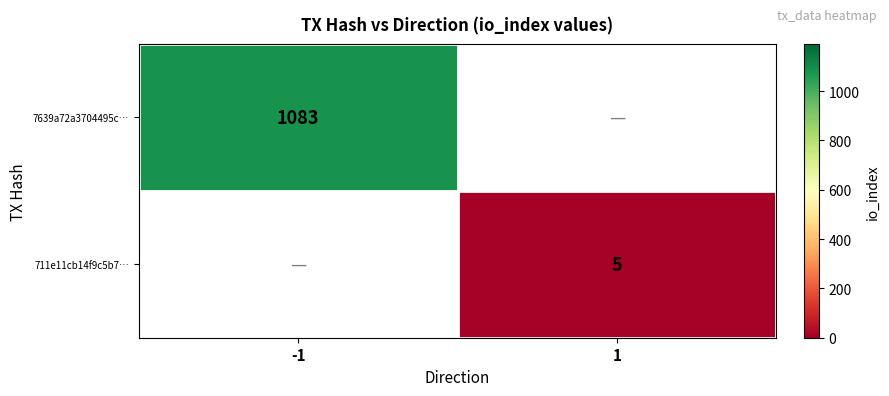

Is the value of 7639a72a3704495c… at -1 greater than the value of 711e11cb14f9c5b7… at 1?

Yes